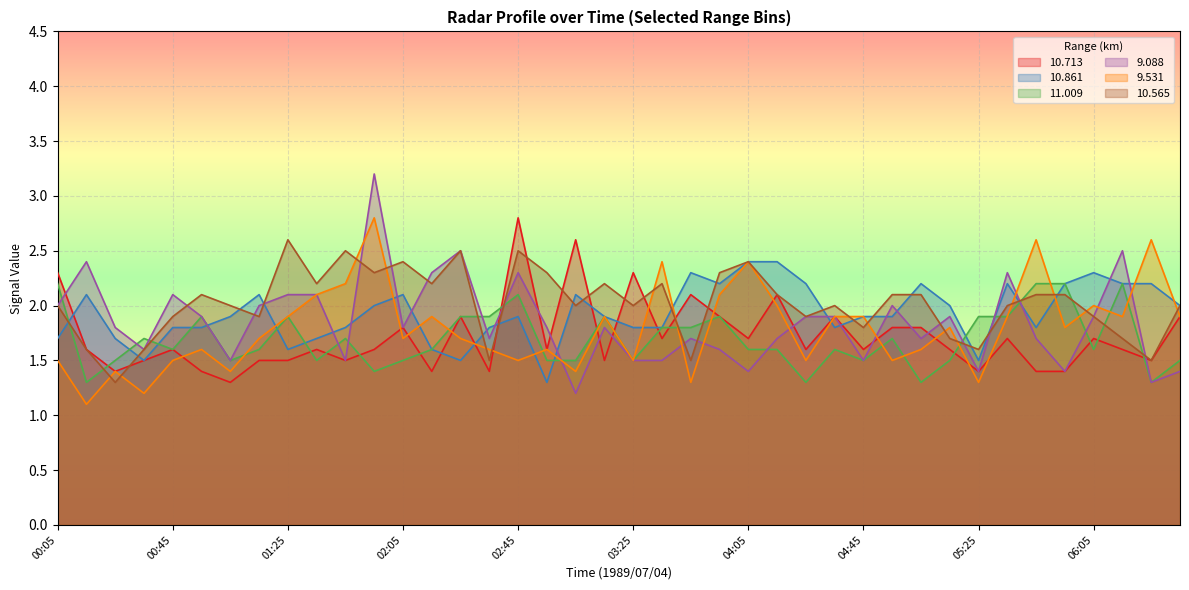

Where is the first local minimum for 11.009?

00:15